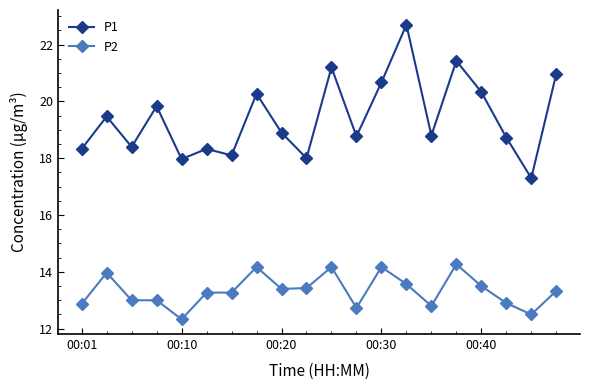

What are all the series names shown in the legend?

P1, P2